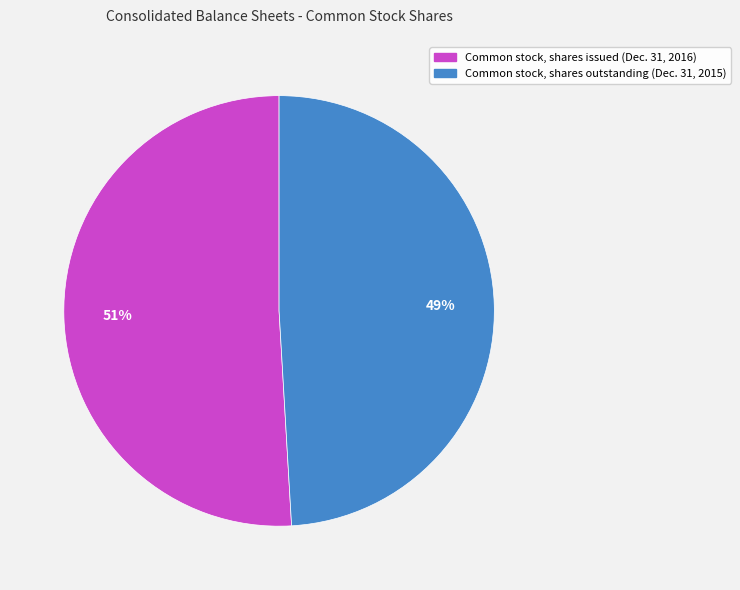

True or false: Common stock, shares issued (Dec. 31, 2016) accounts for 51% of the total.

True